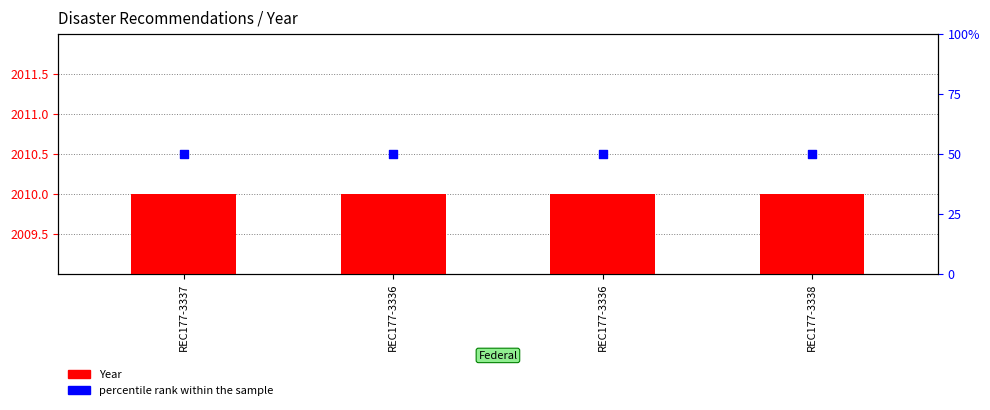

What is the total value across all series at REC177-3336?

2060